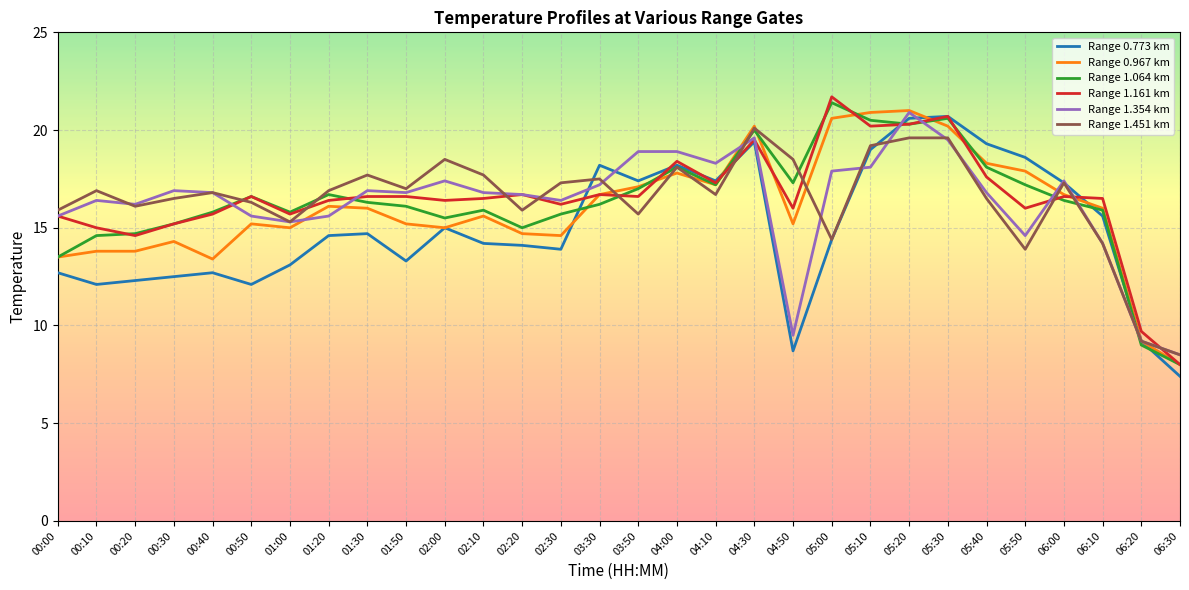

What is the difference between the Range 1.064 km values at 06:10 and 03:50?

1.1